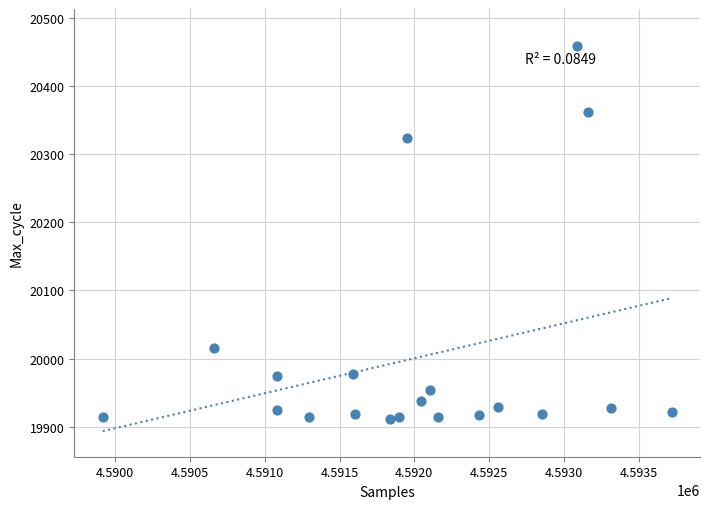

What Y value in the scatter plot is closest to 20184?

20323